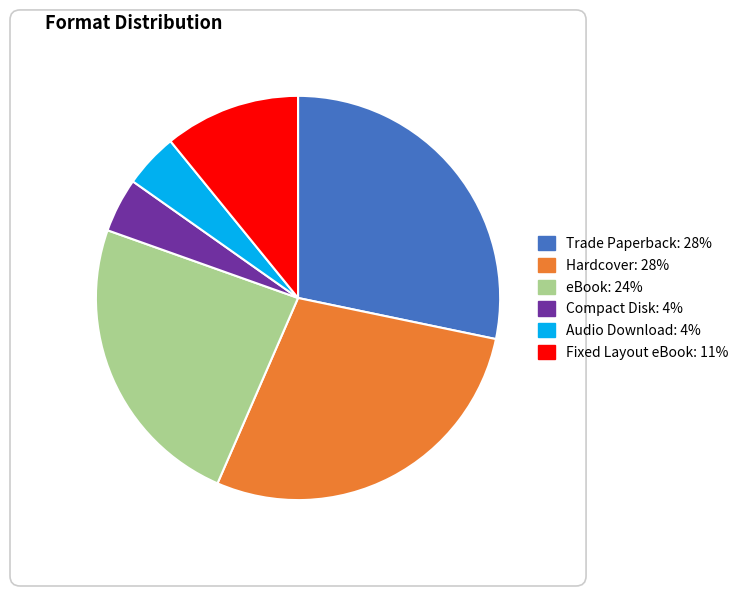

True or false: Hardcover accounts for 28% of the total.

True